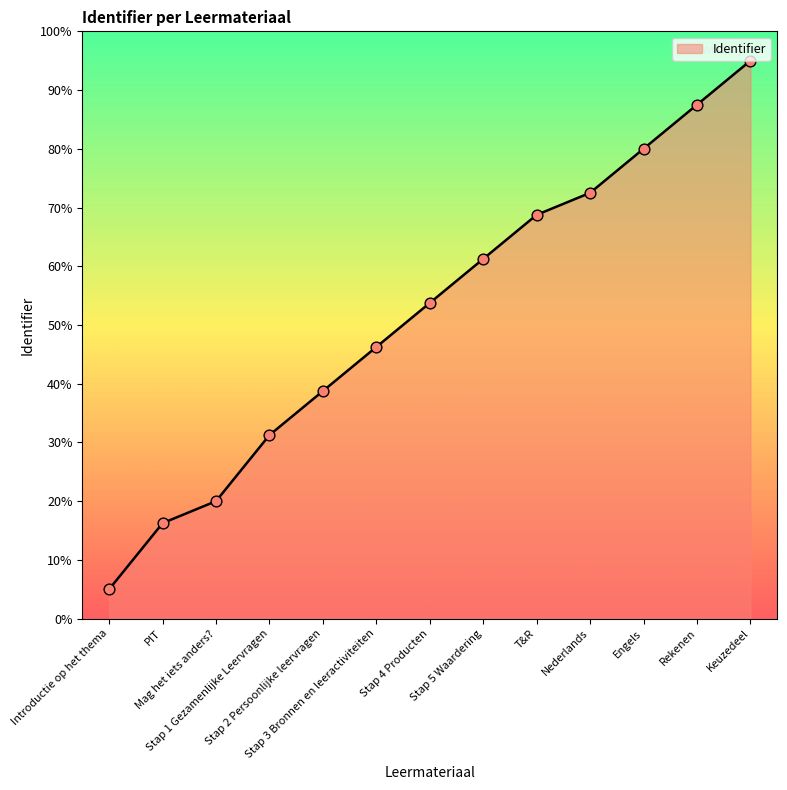

What is the change in value from Stap 2 Persoonlijke leervragen to T&R?

+30.0